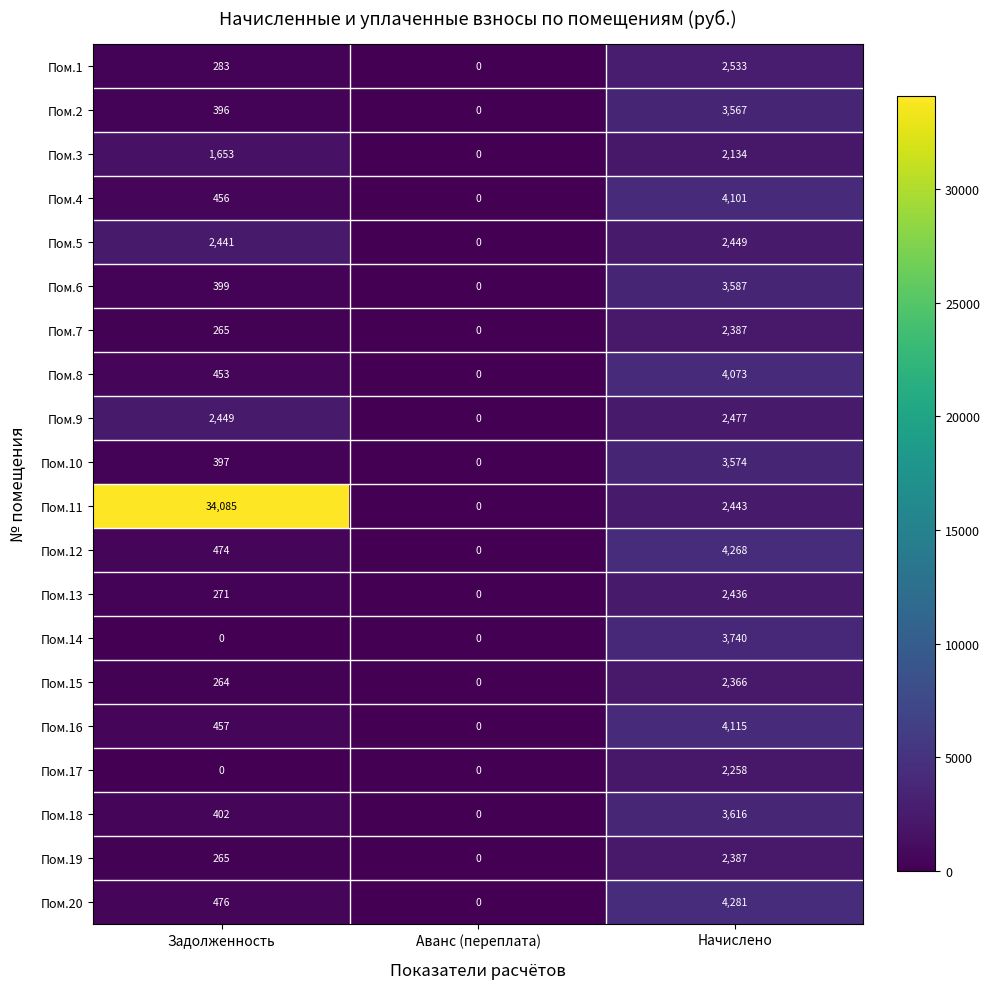

Which series has the widest spread of values?

Пом.11